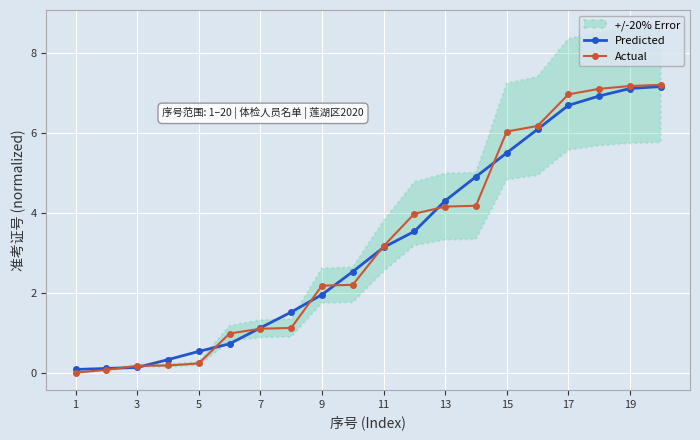

The Actual series shows 6.0 at 15. True or false?

True